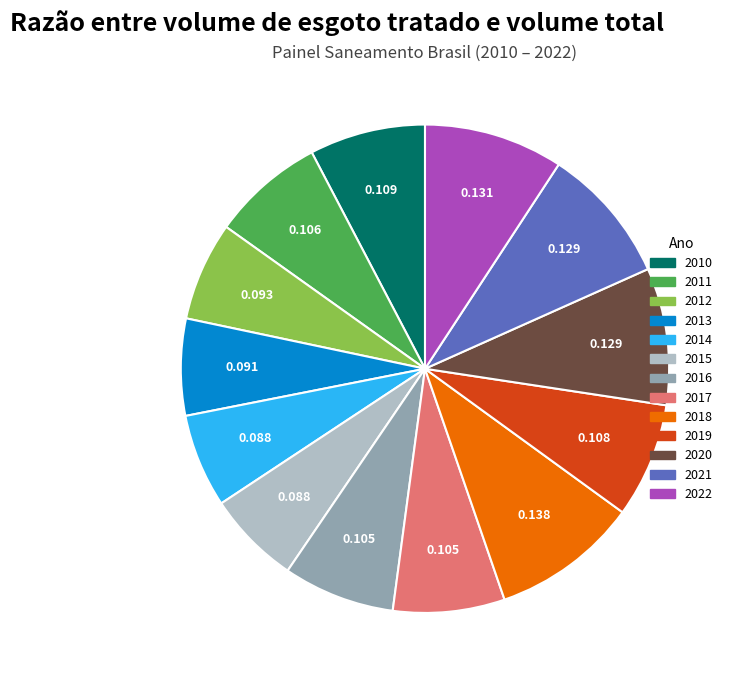

Count the number of slices in the pie.

13